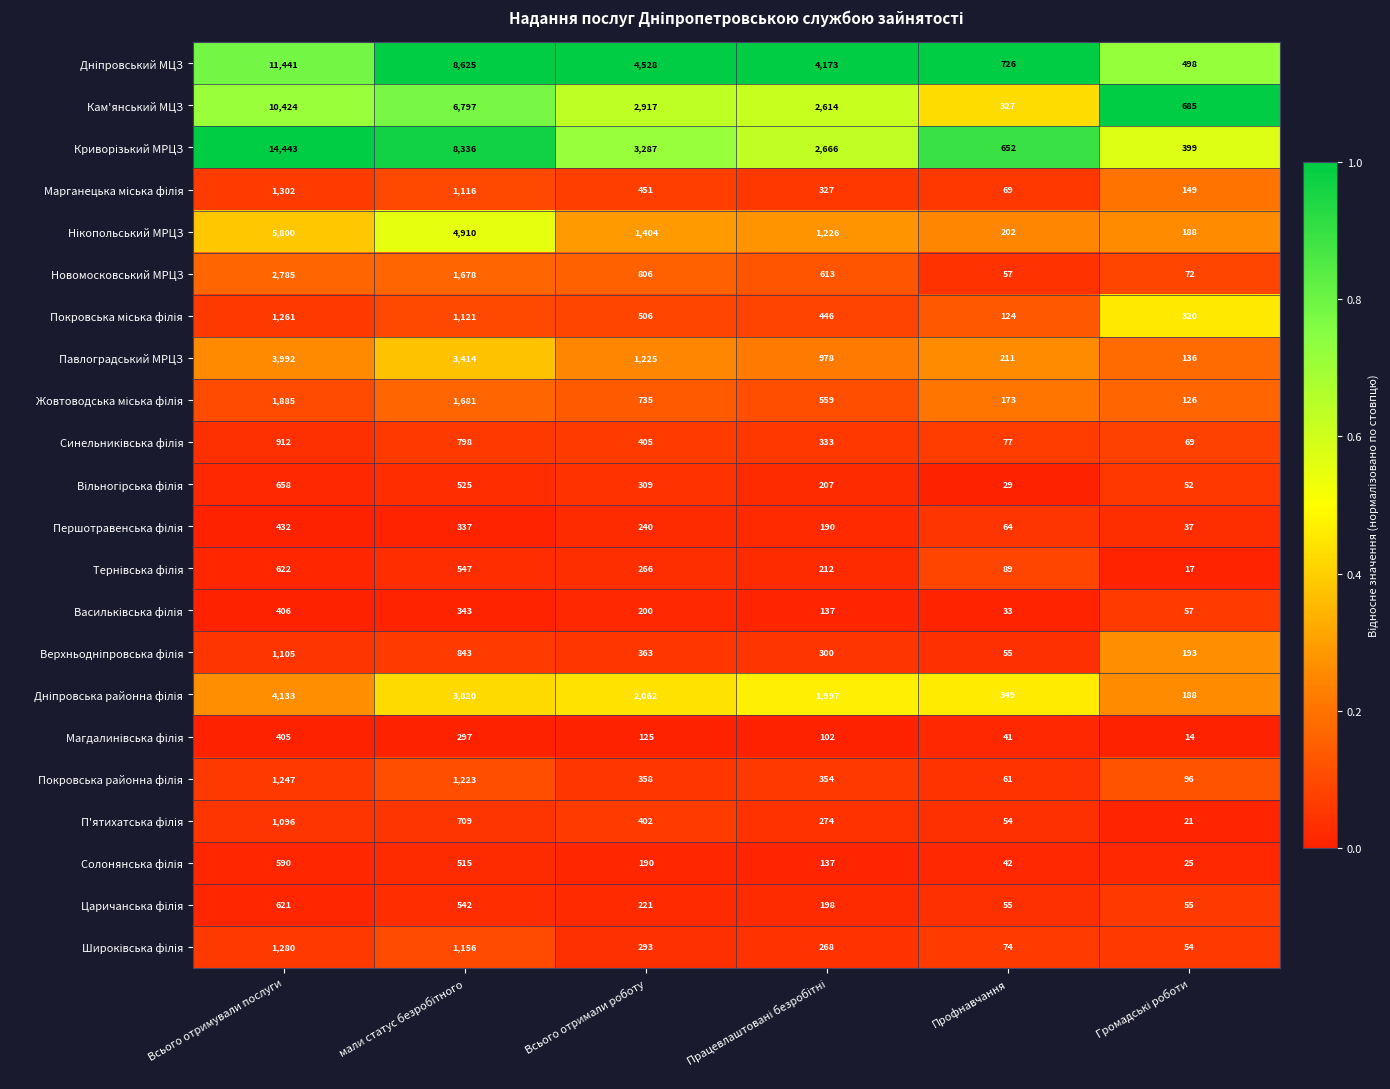

What is the smallest value displayed?

14